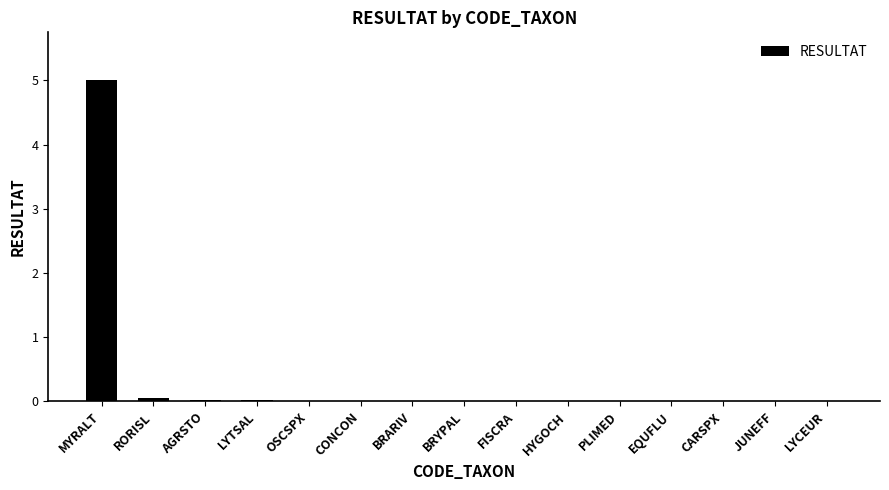

Is it true that the value at FISCRA is 0.0?

True